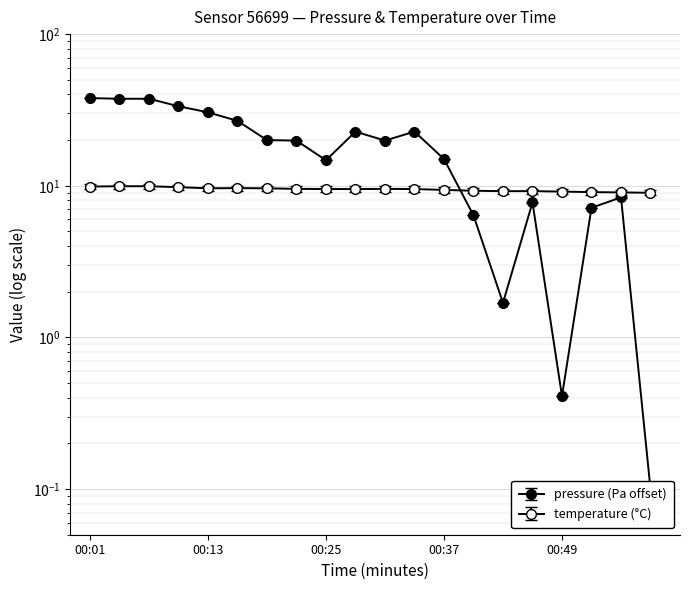

Rank the series at 00:19 from lowest to highest value.

temperature, pressure